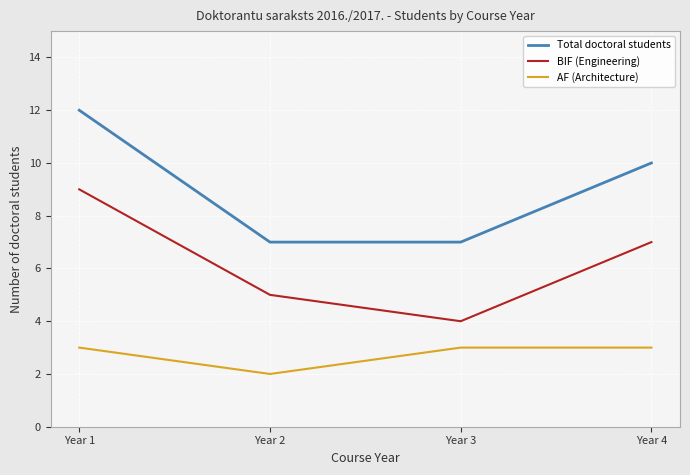

True or false: AF (Architecture) and BIF (Engineering) cross at least once.

False